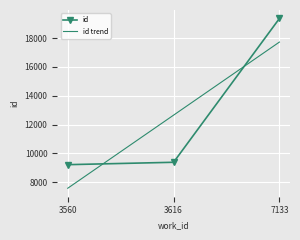

The id trend series shows 7589.0 at 3560. True or false?

True